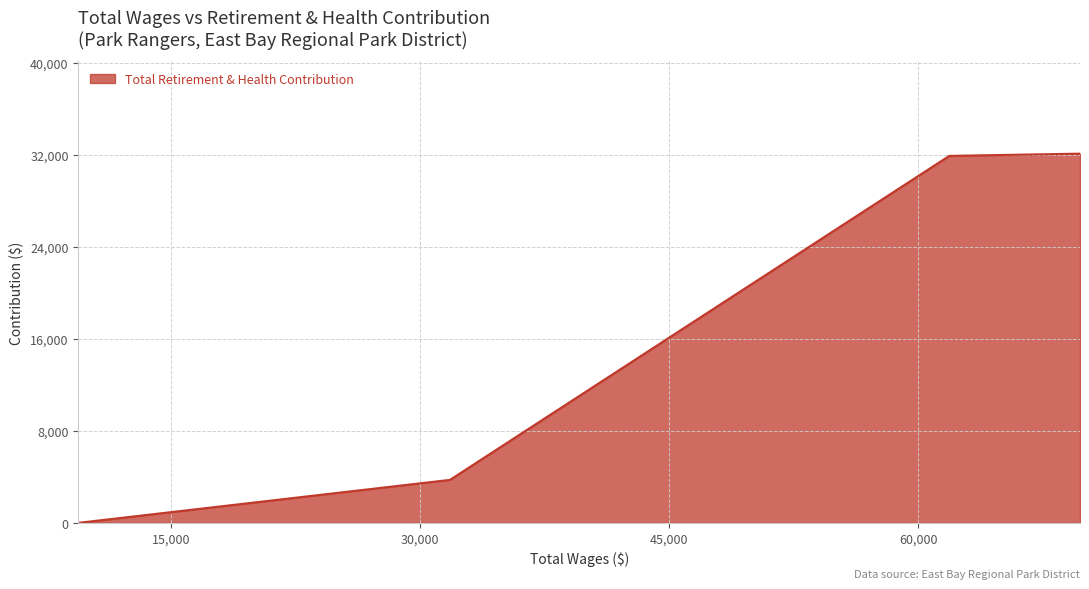

What is the greatest value displayed?

32115